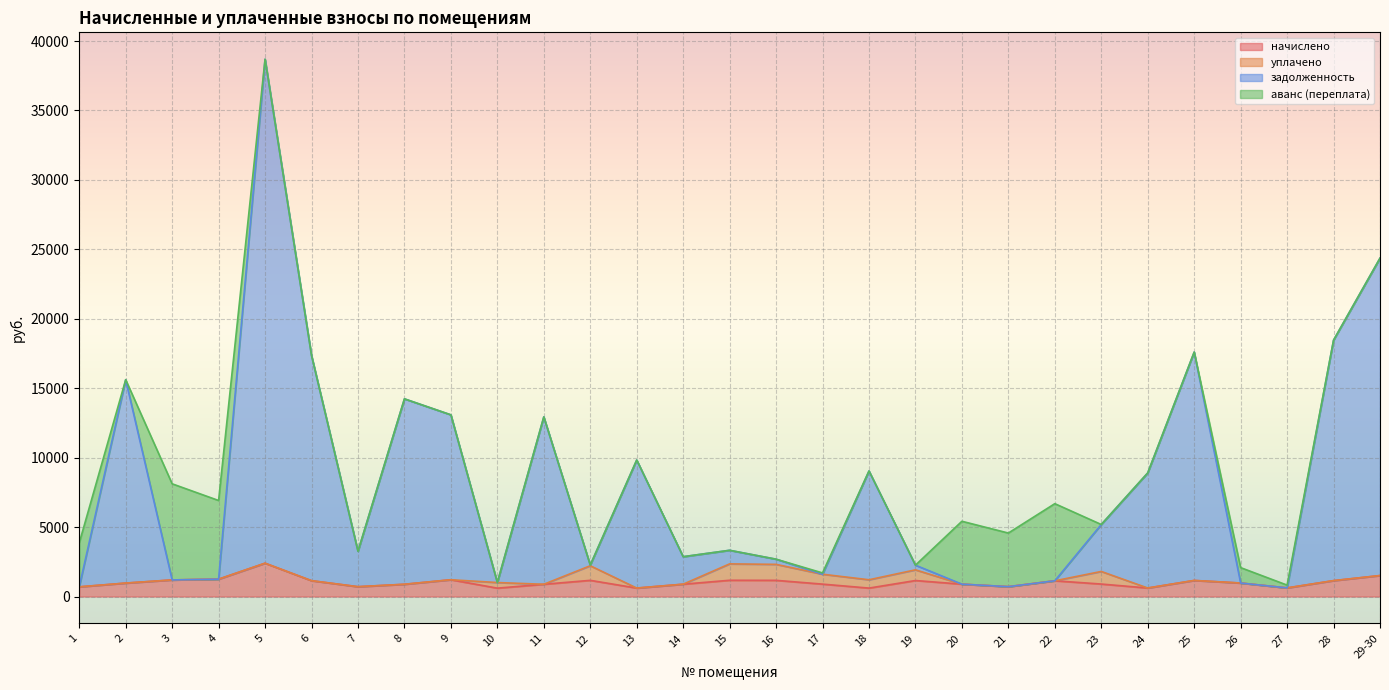

Does the chart display data point markers on the line(s)?

No